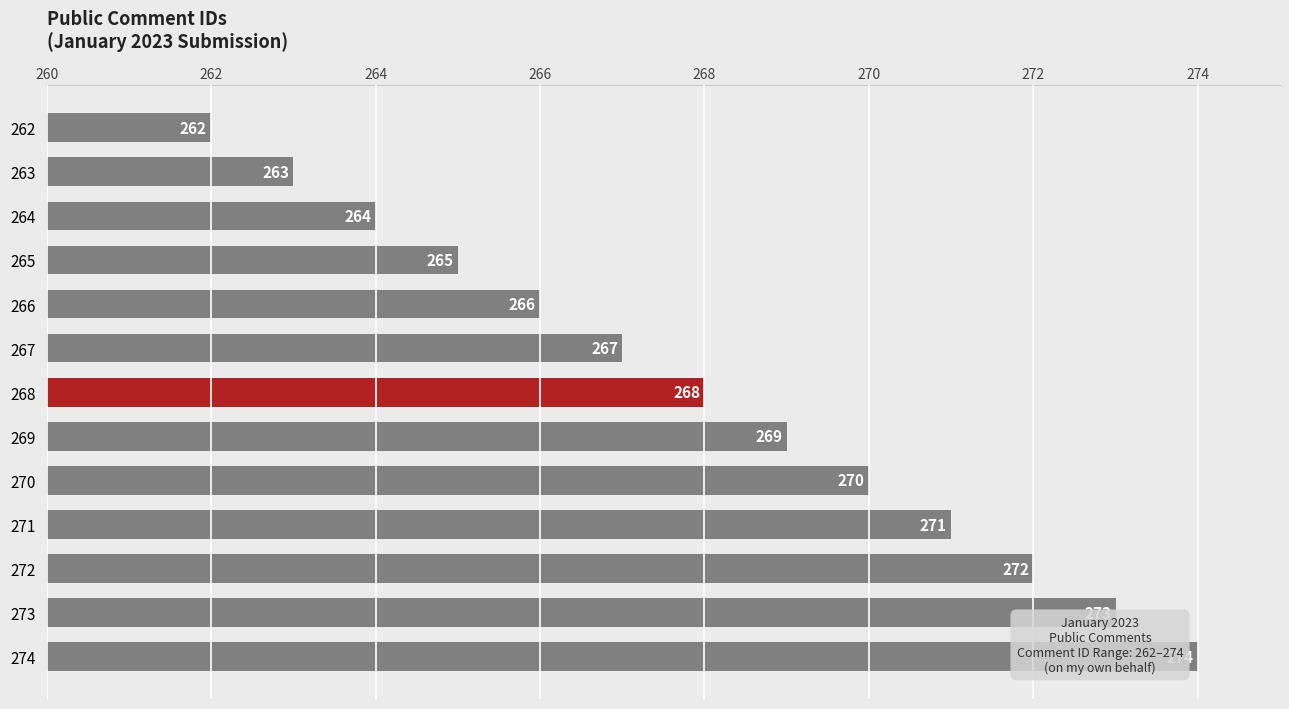

Which has a higher value, 274 or 273?

274